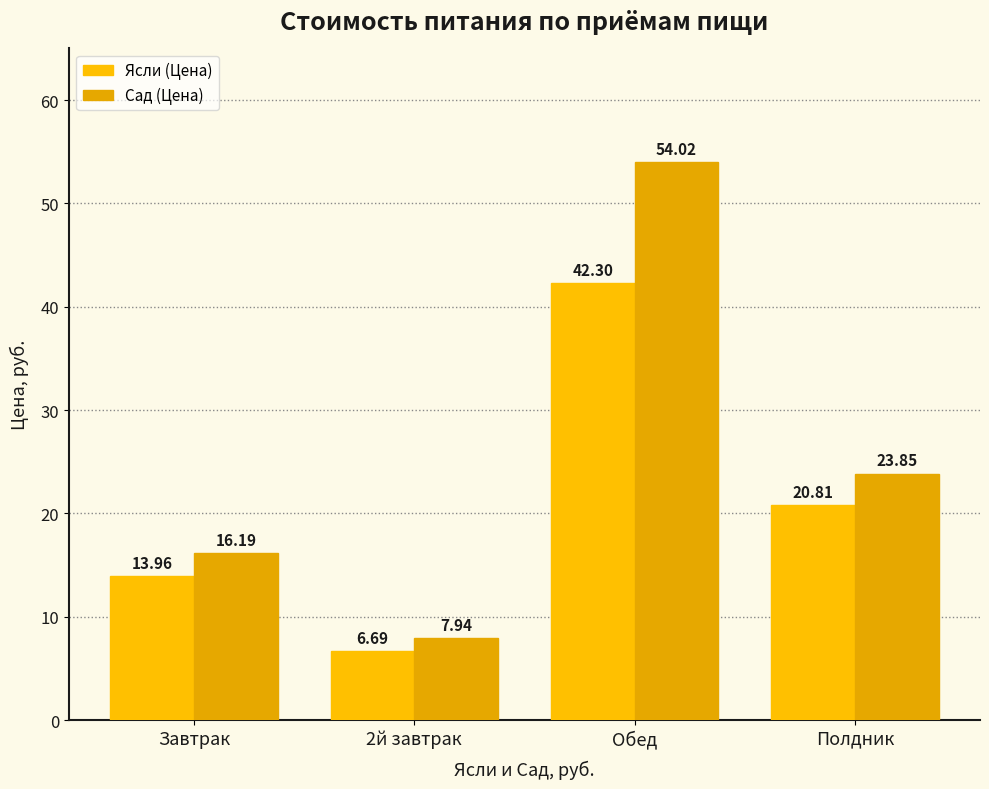

Is it true that Сад (Цена) equals 16.2 at Завтрак?

True